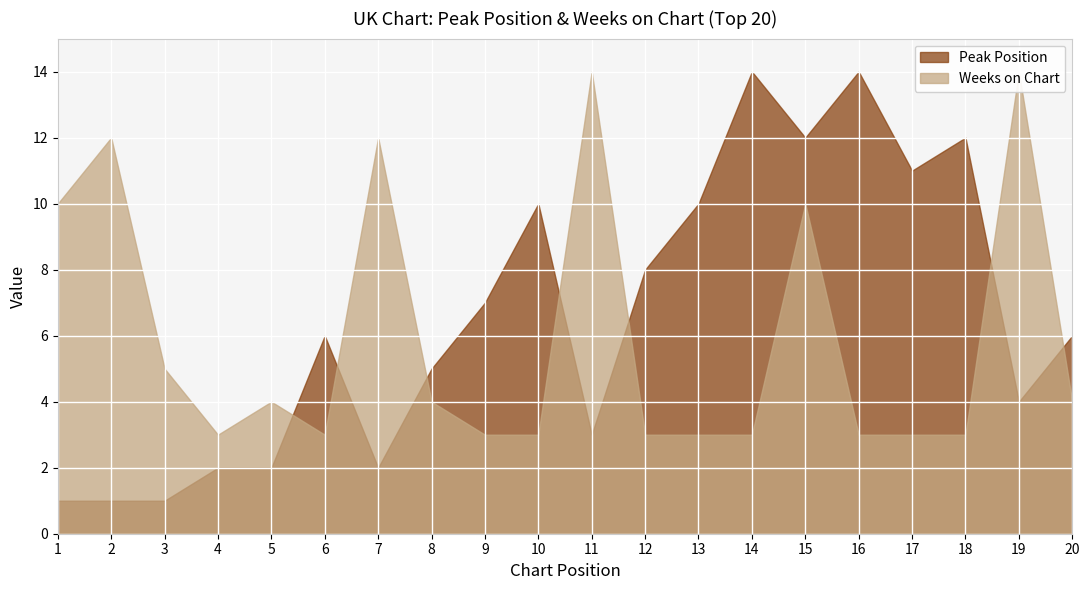

Is it true that Weeks on Chart equals 24 at 11?

False